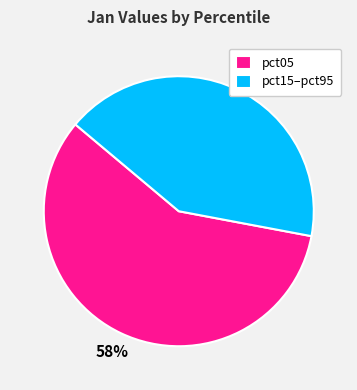

What is the smallest slice in the pie chart?

pct15–pct95